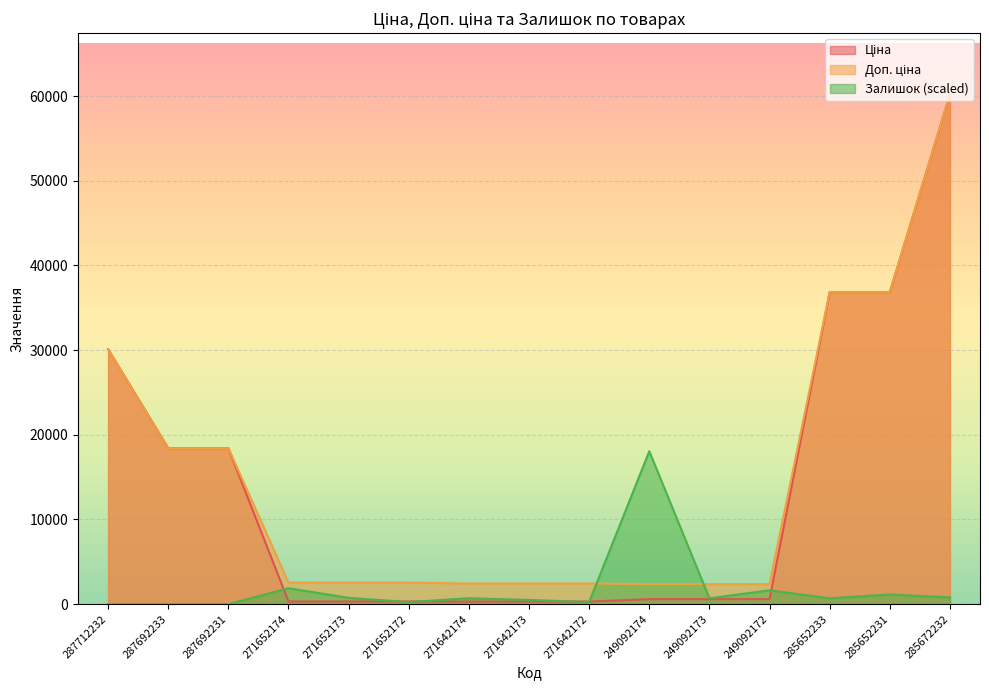

Which category has the lowest value in the Залишок series?

287712232